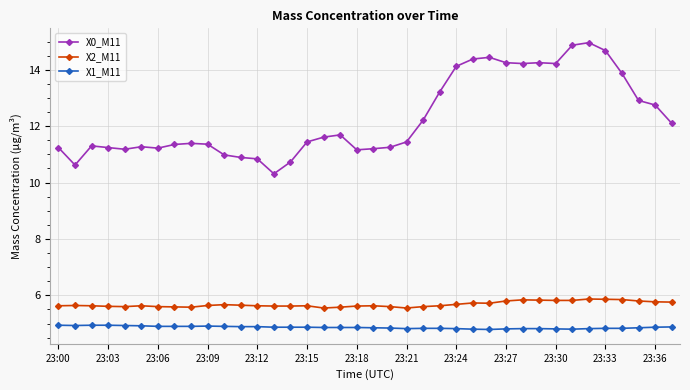

What is the average value of the X0_M11 series?

12.3